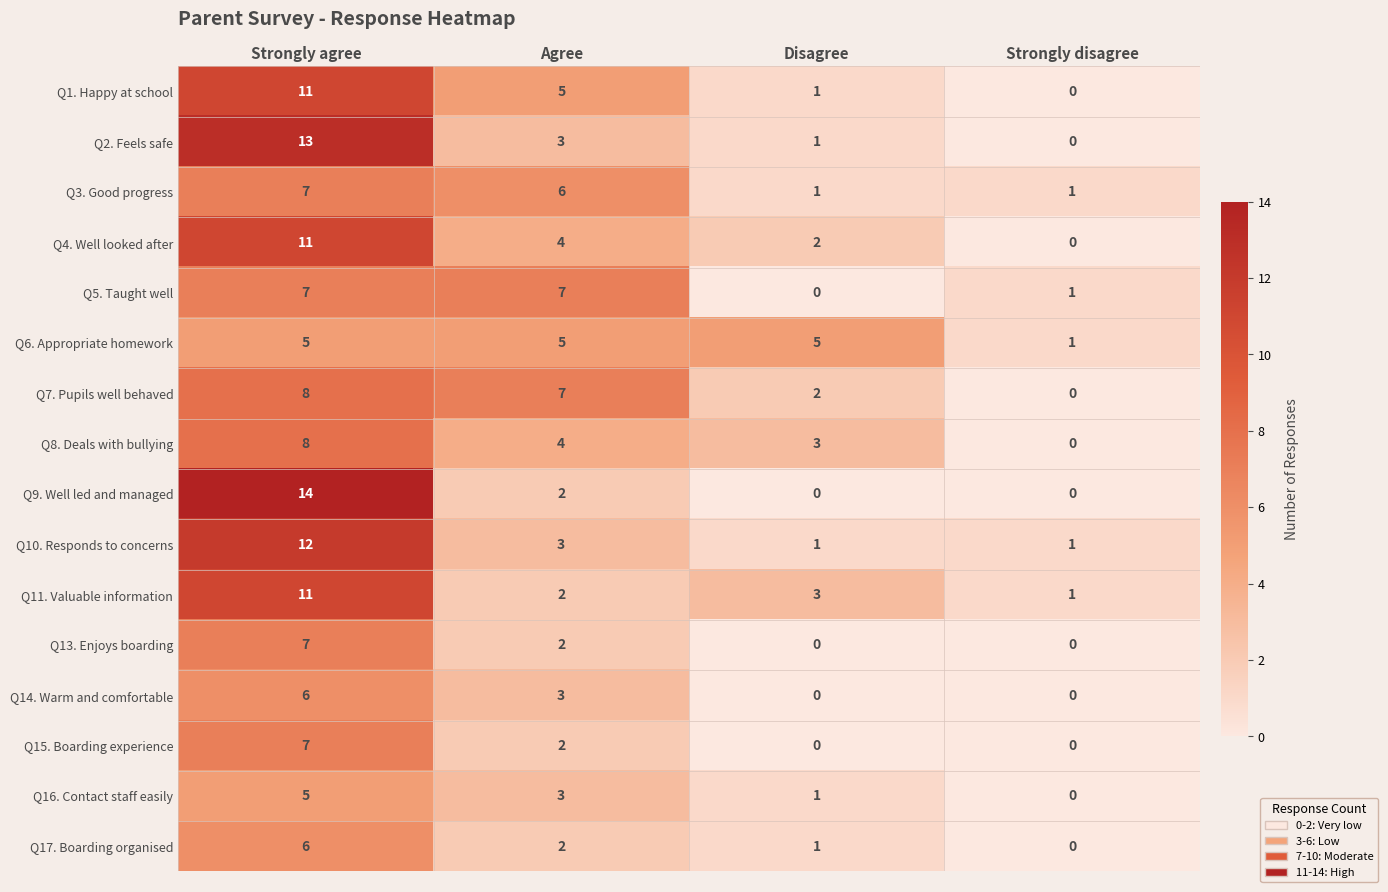

Count the number of data series in this chart.

16